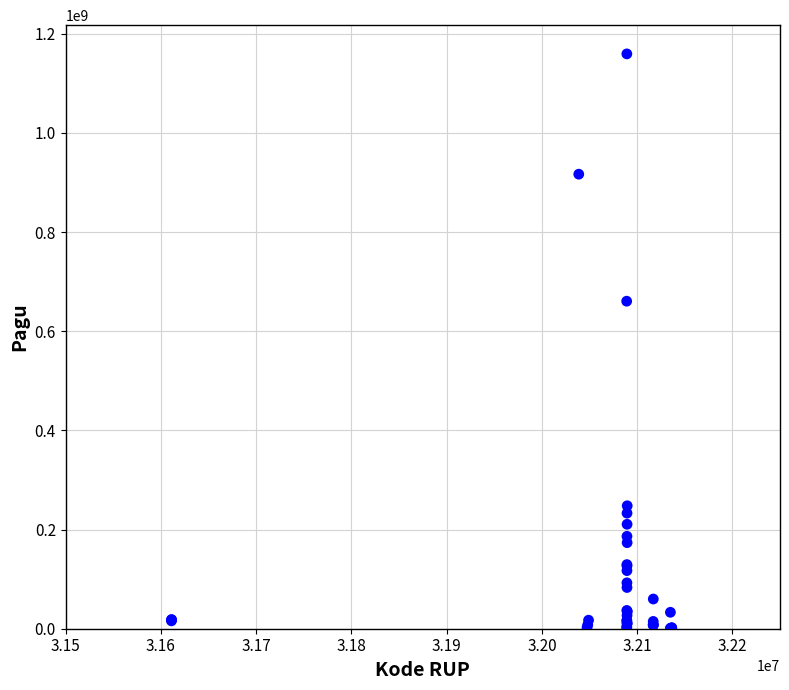

What Y value in the scatter plot is closest to 580008500?

660551000